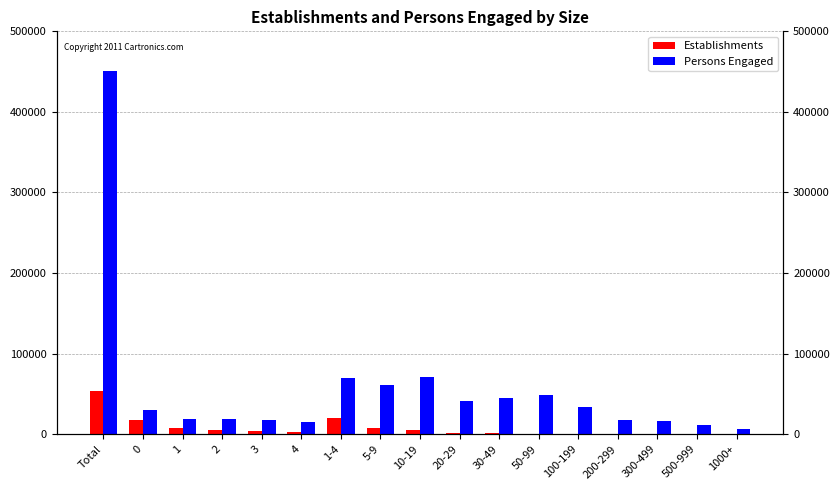

List the labels in order of Persons Engaged value, smallest first.

1000+, 500-999, 4, 300-499, 3, 200-299, 2, 1, 0, 100-199, 20-29, 30-49, 50-99, 5-9, 1-4, 10-19, Total